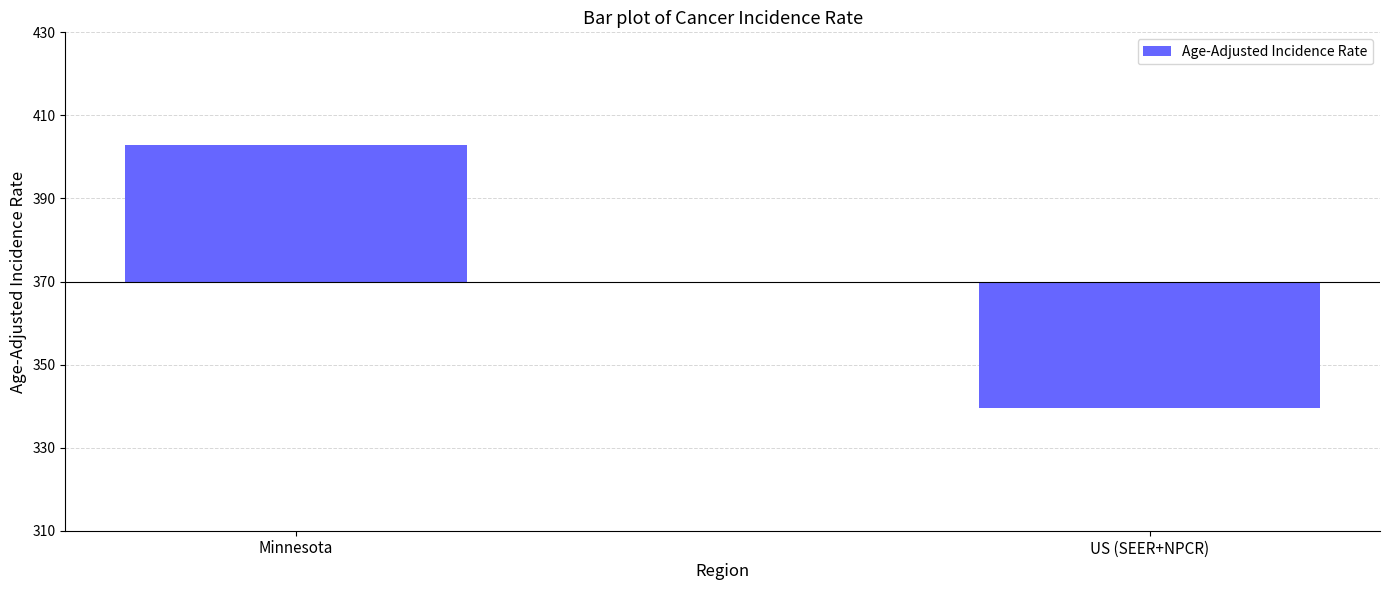

The value at US (SEER+NPCR) is -50.7. True or false?

False